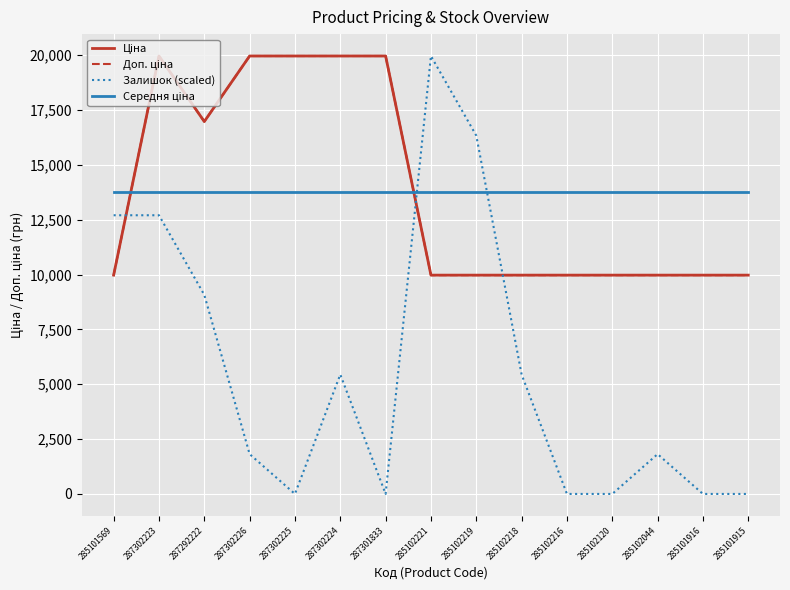

Is this an area chart (filled region under the line)?

No